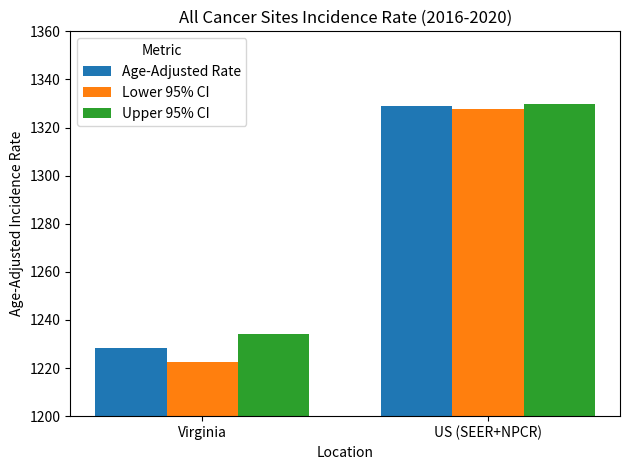

Which label corresponds to the largest value in the chart?

US (SEER+NPCR)